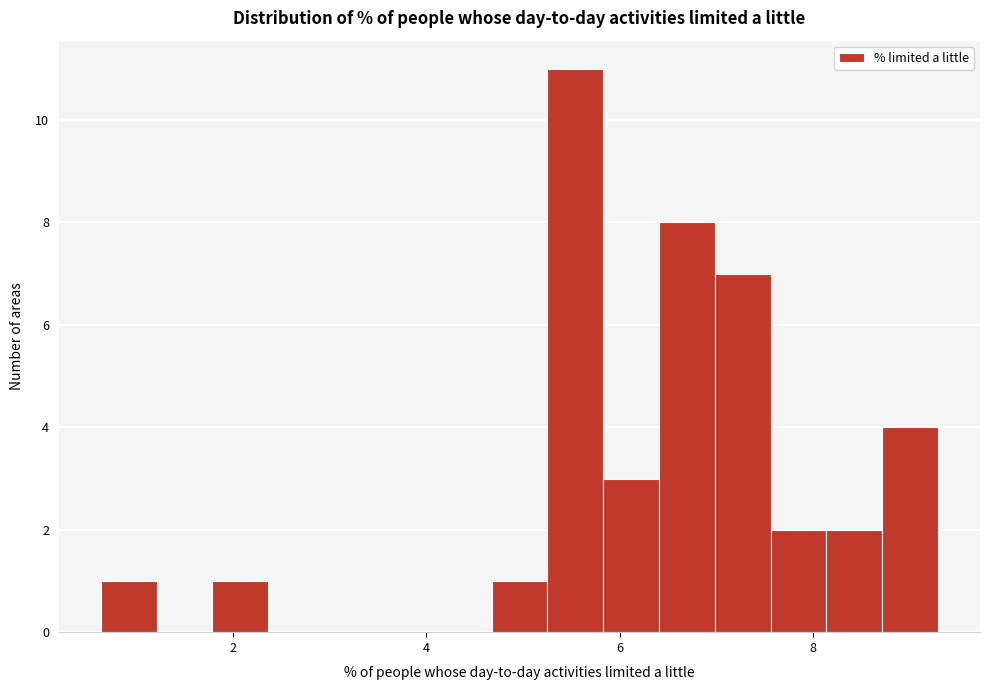

Around what value on the x-axis is the tallest bar? Give the approximate position of its centre, as read against the axis.

5.6